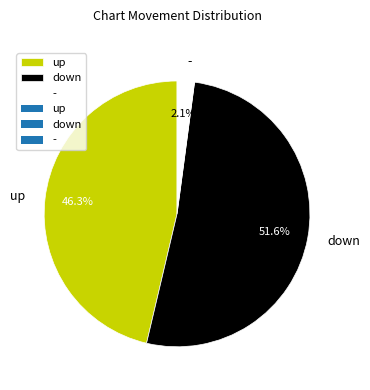

To the nearest percent, what is the combined percentage of up and -?

48%